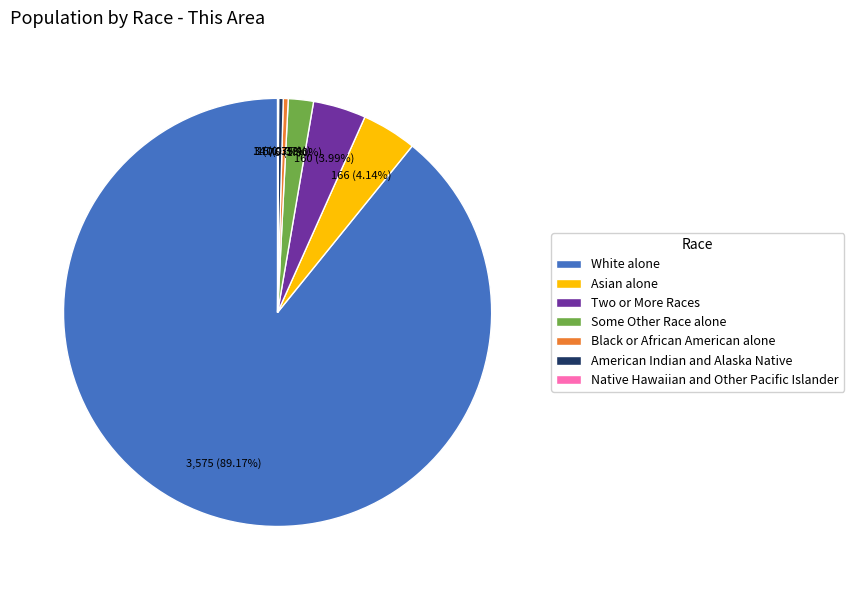

Is there any slice that represents more than half of the pie?

Yes